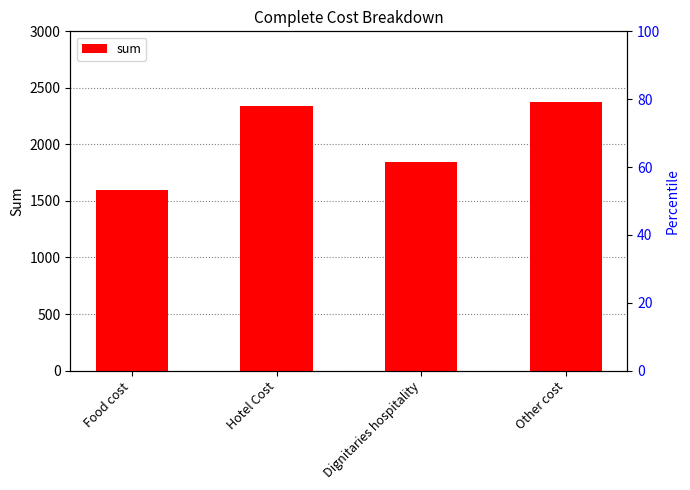

Does the chart contain any negative values?

No